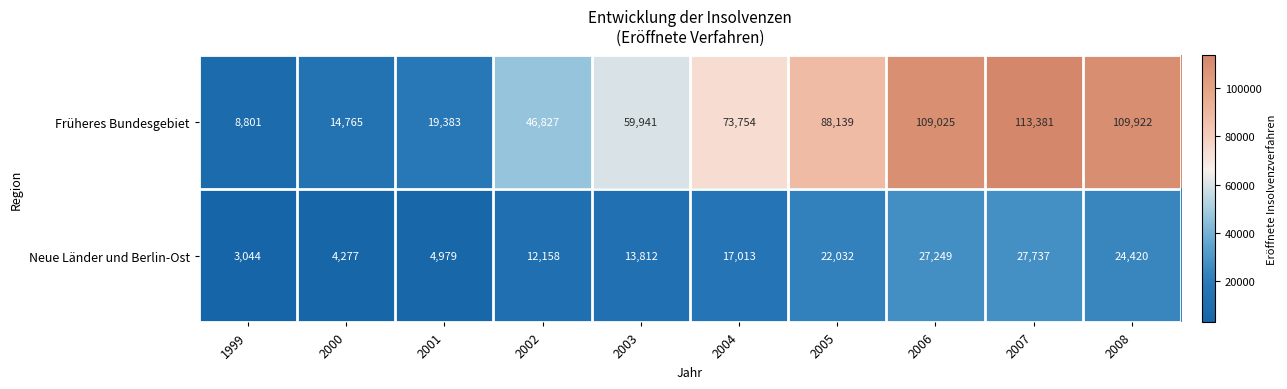

Reading left to right, transcribe all the data shown in this chart.

Früheres Bundesgebiet: 8801	14765	19383	46827	59941	73754	88139	109025	113381	109922
Neue Länder und Berlin-Ost: 3044	4277	4979	12158	13812	17013	22032	27249	27737	24420